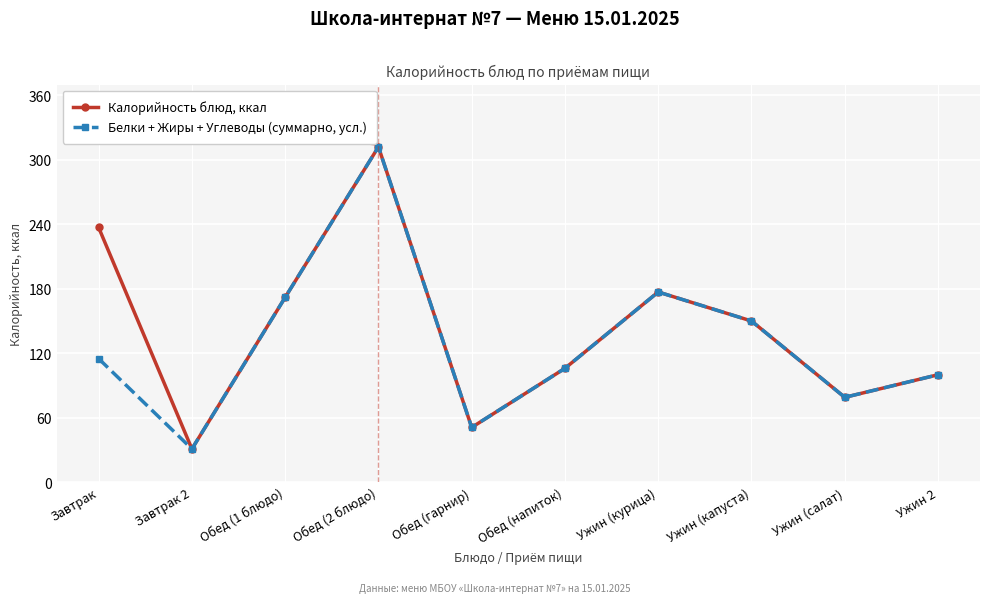

True or false: Белки + Жиры + Углеводы (суммарно, усл.) has more than 0 points higher than both neighbors.

True